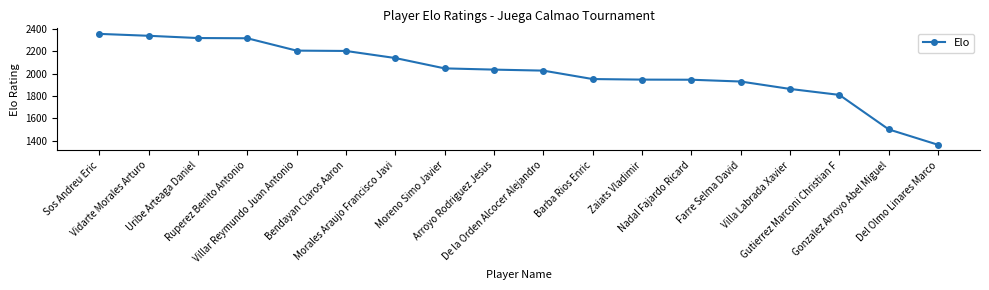

What is the difference between the maximum and second lowest values?

850